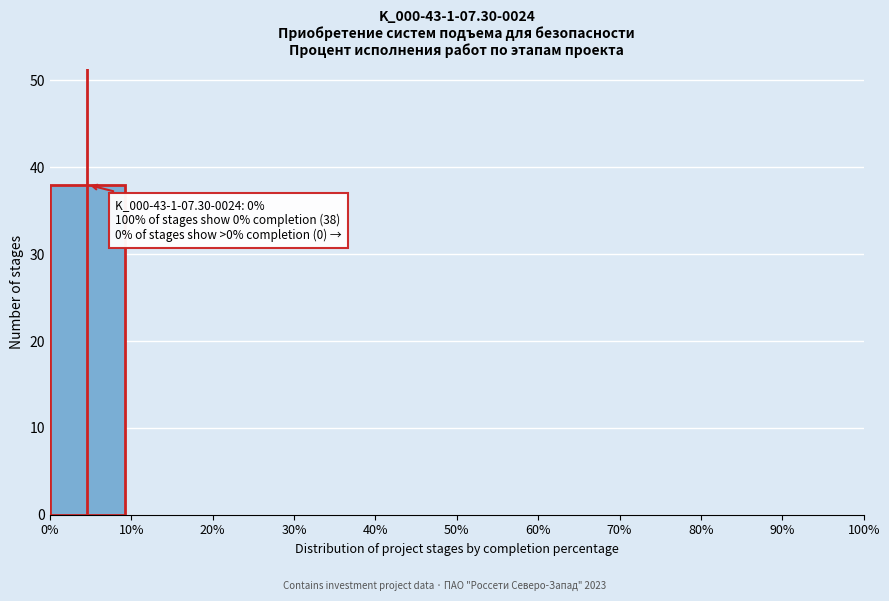

Which range on the x-axis has the tallest bar?

0% to 10%